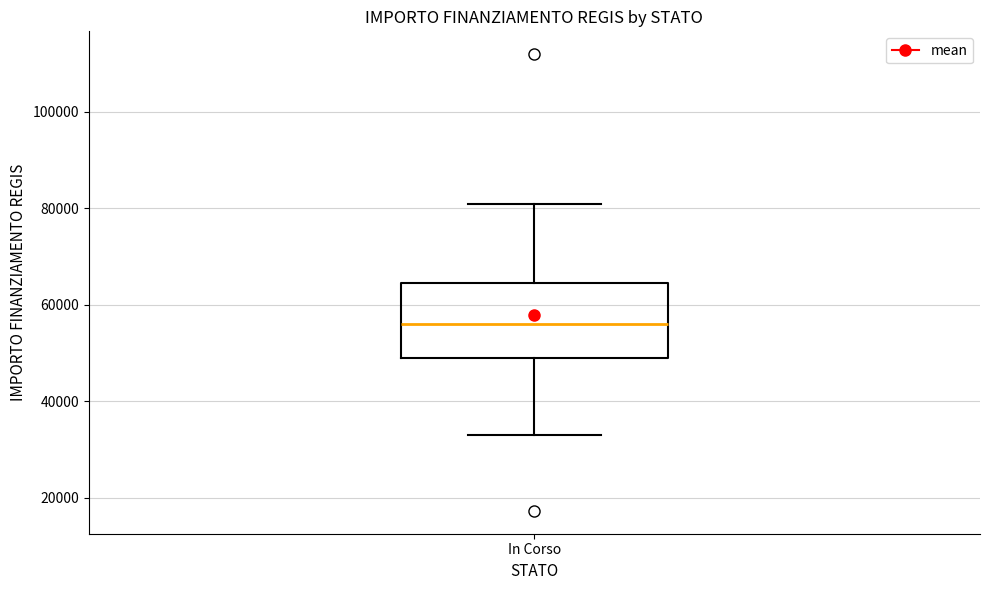

Where is the upper edge of the box for In Corso on the y-axis? The values are not printed on the chart, so give them approximately, as read against the axis.

64000